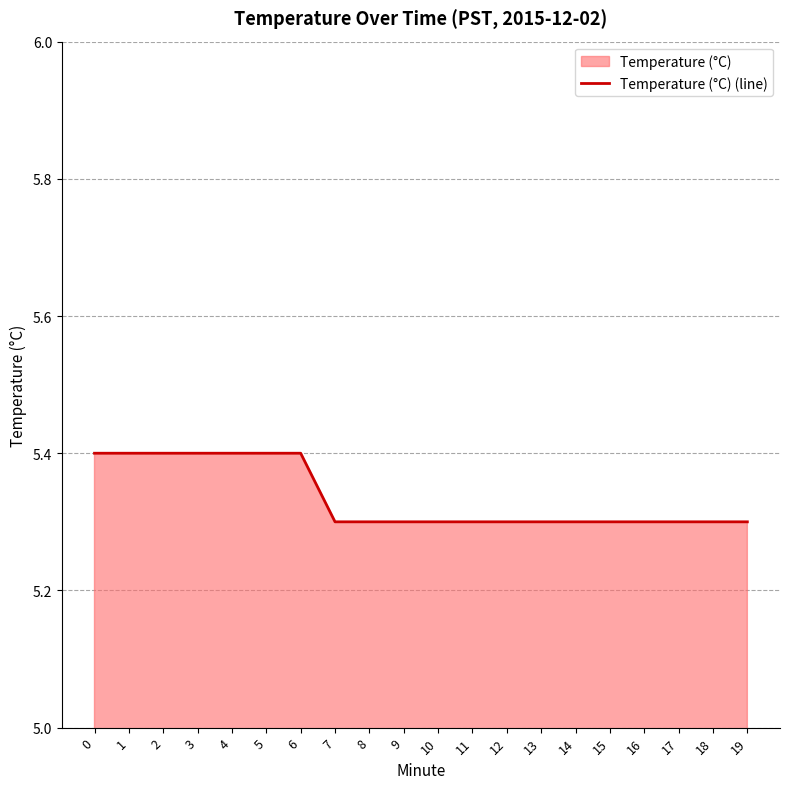

What is the minimum value shown in the chart?

5.3